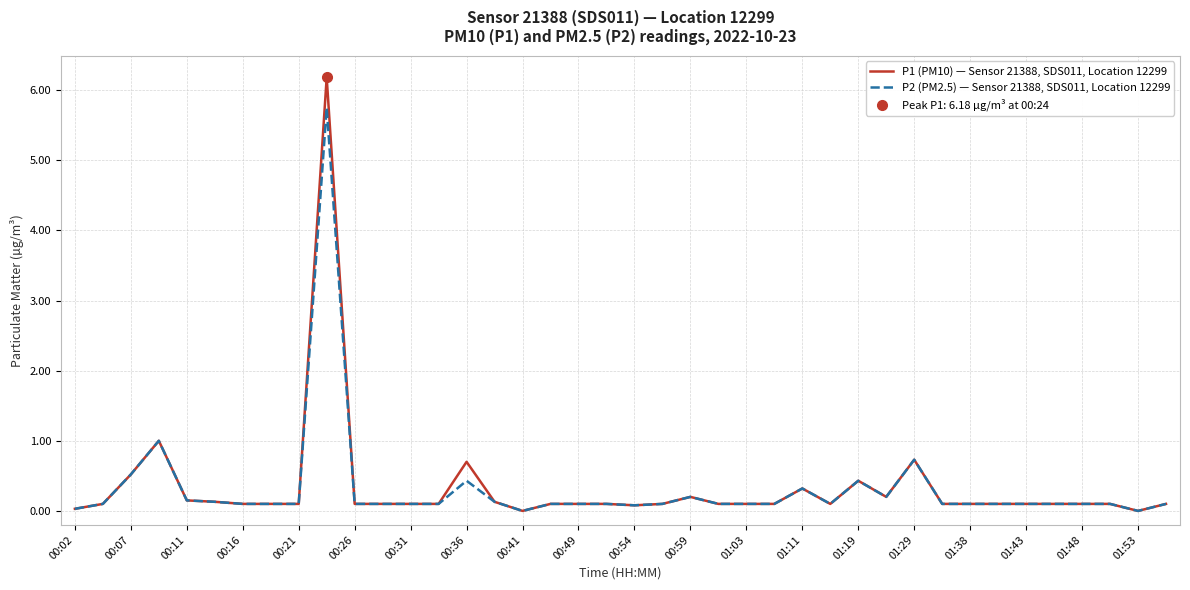

What is the value of the P1 (PM10) — Sensor 21388, SDS011, Location 12299 point at the 3rd from the left?

0.5